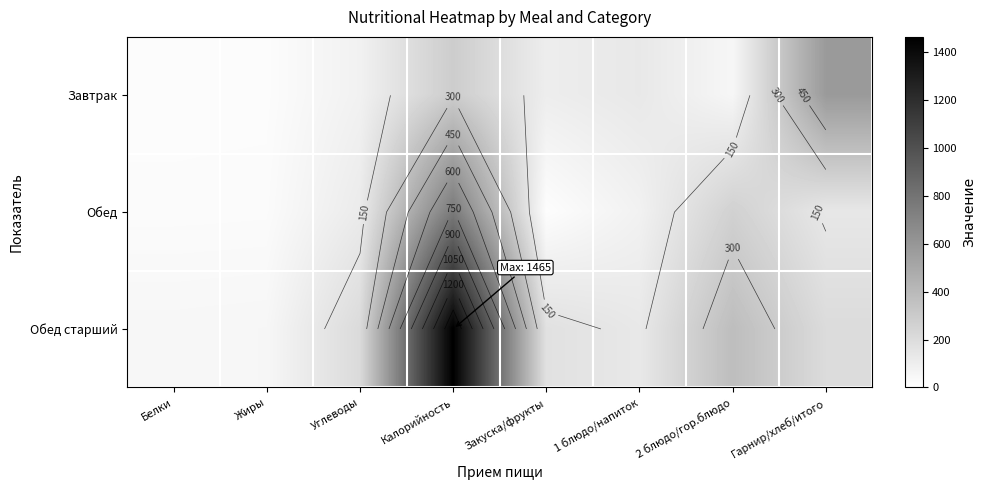

At which category is the sum across all series the highest?

Калорийность